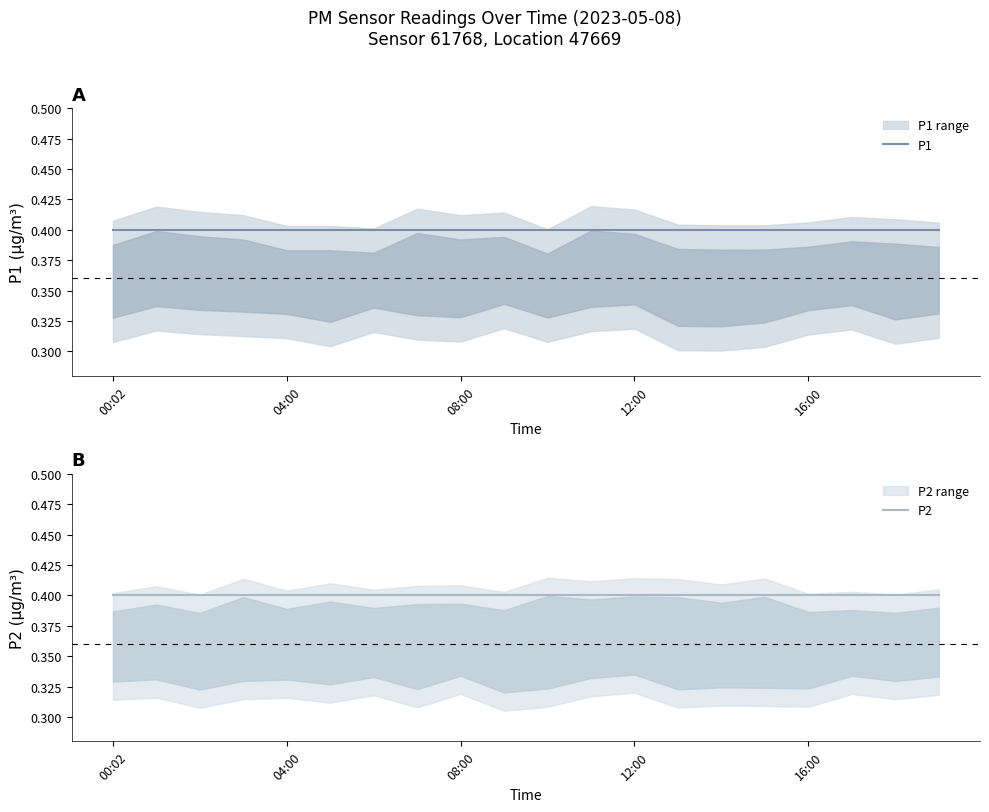

How many data points does each series have?

20